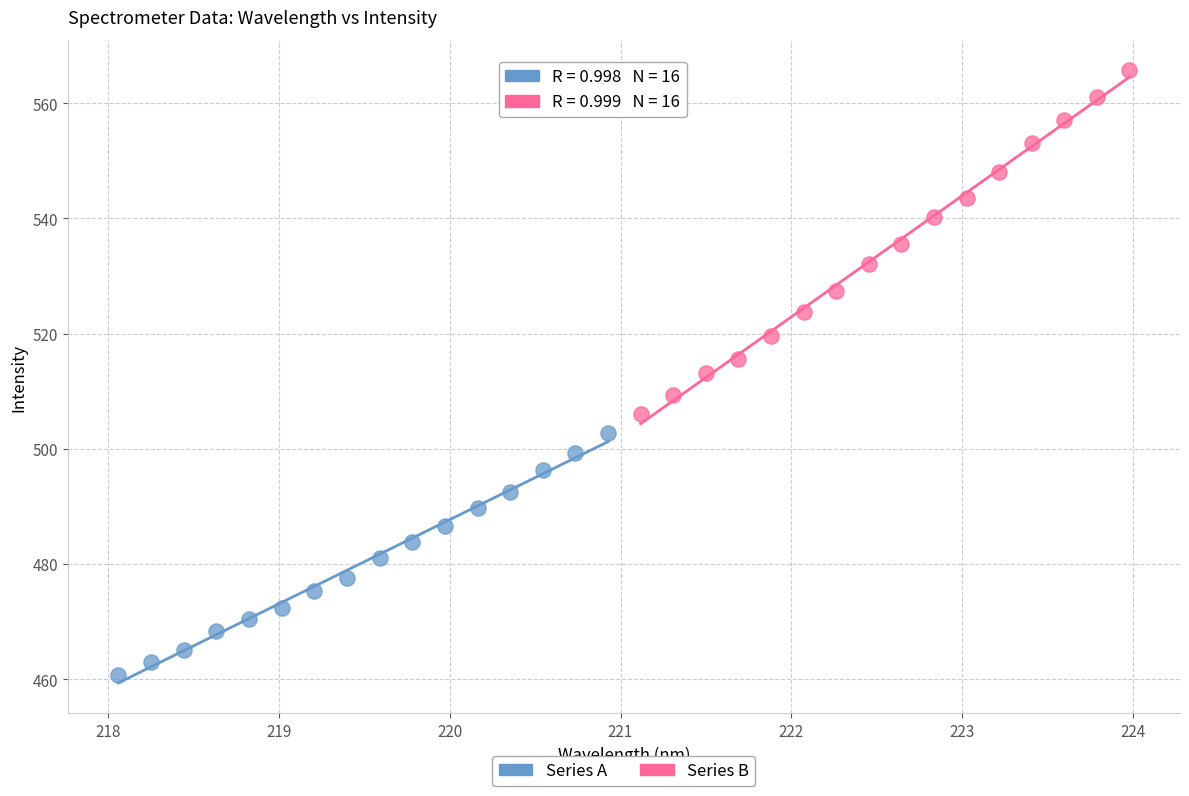

Which series has the widest spread of Y values?

Series B